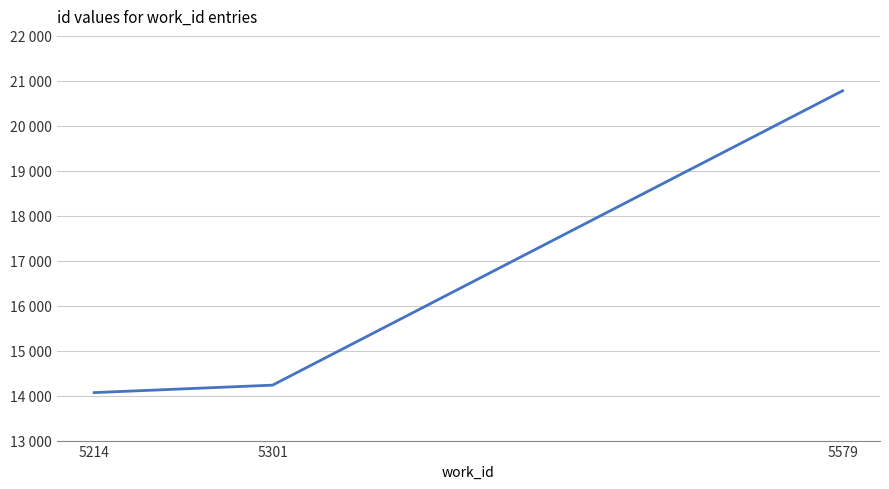

How many data points does each series have?

3